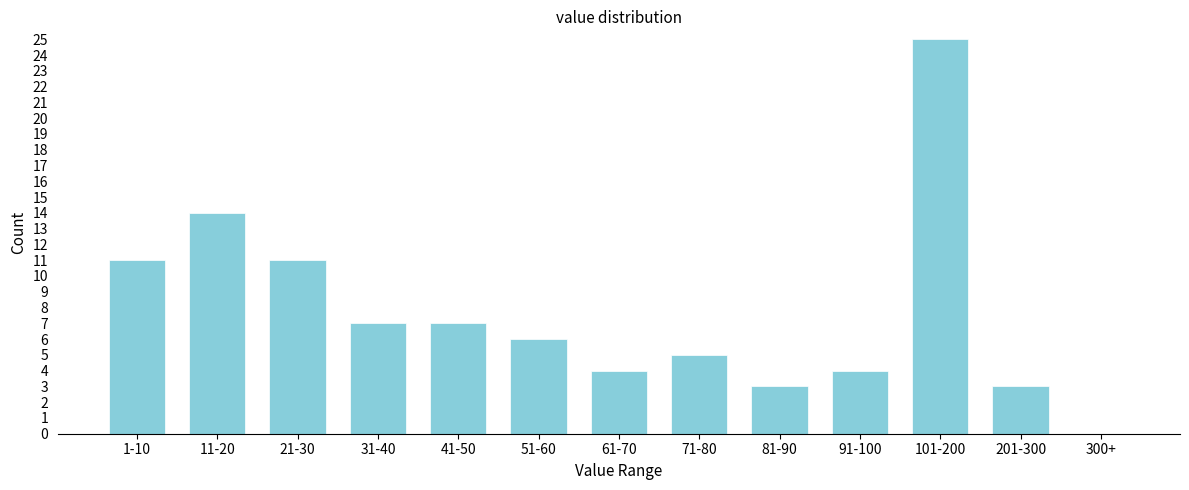

Reading left to right, transcribe all the data shown in this chart.

1-10=11	11-20=14	21-30=11	31-40=7	41-50=7	51-60=6	61-70=4	71-80=5	81-90=3	91-100=4	101-200=25	201-300=3	300+=0